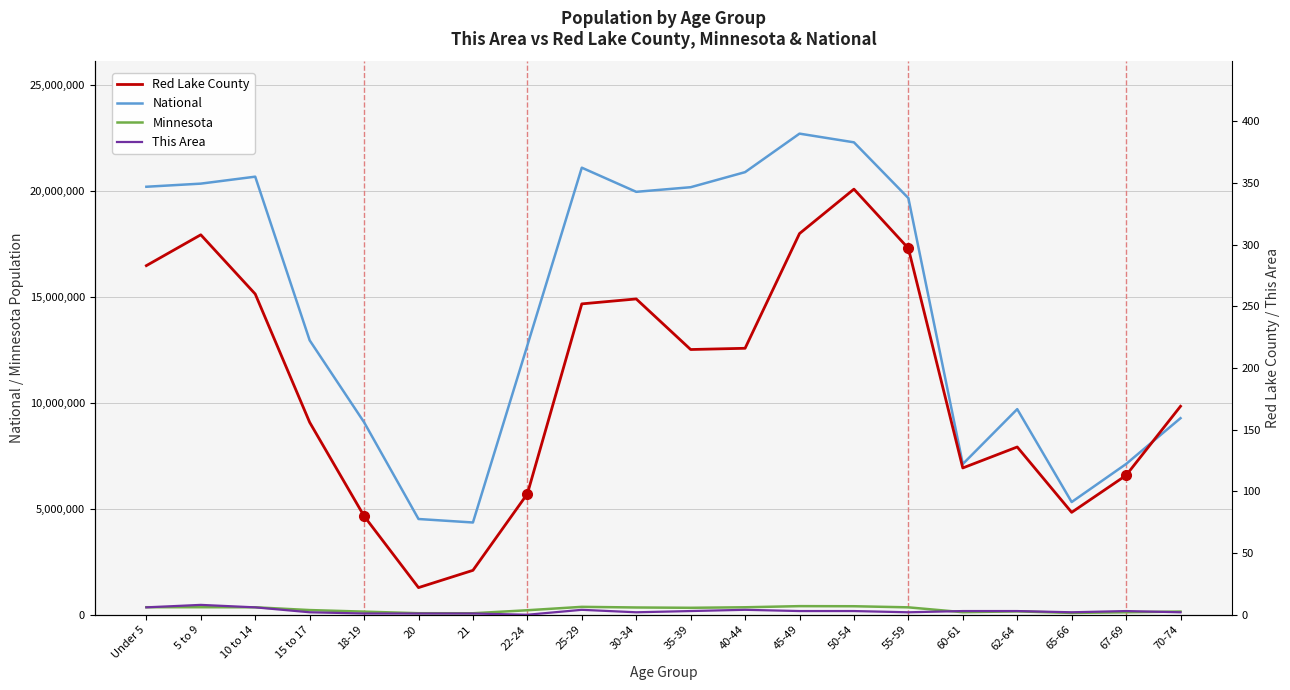

What is the average value of the National series?

14509549